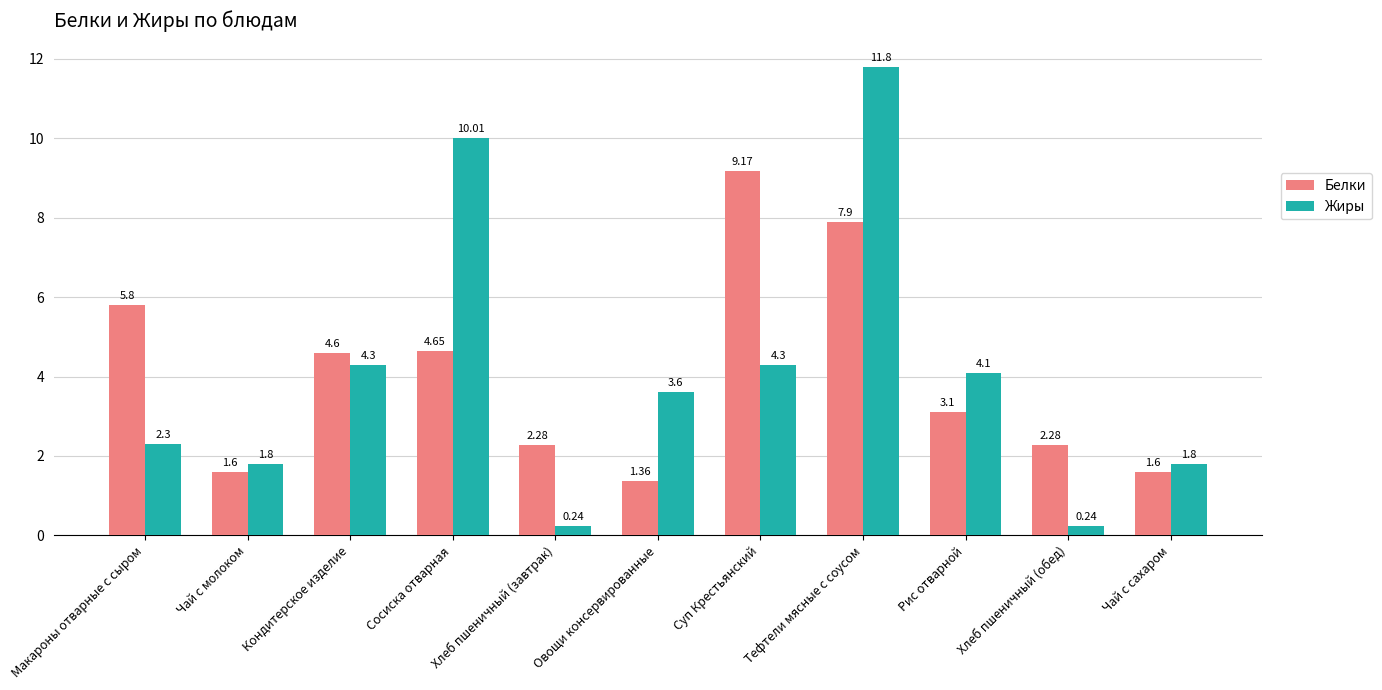

What is the label of the 2nd bar from the right?

Хлеб пшеничный (обед)